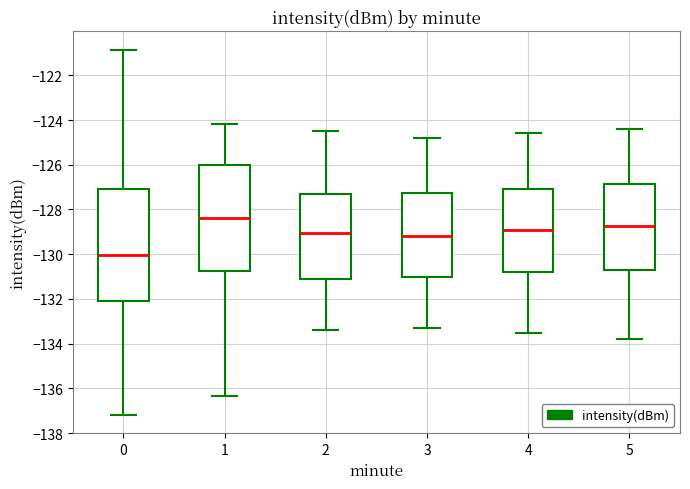

Reading left to right, read every box against the y-axis: the position of its median line, the range the box covers, and the ends of its whiskers. The values are not printed on the chart, so give them approximately, as read against the axis.

0: median -130.0, box -132.2 to -127.0, whiskers -137.2 to -120.8
1: median -128.4, box -130.8 to -126.0, whiskers -136.4 to -124.2
2: median -129.0, box -131.0 to -127.4, whiskers -133.4 to -124.4
3: median -129.2, box -131.0 to -127.2, whiskers -133.2 to -124.8
4: median -128.8, box -130.8 to -127.0, whiskers -133.4 to -124.6
5: median -128.8, box -130.6 to -126.8, whiskers -133.8 to -124.4